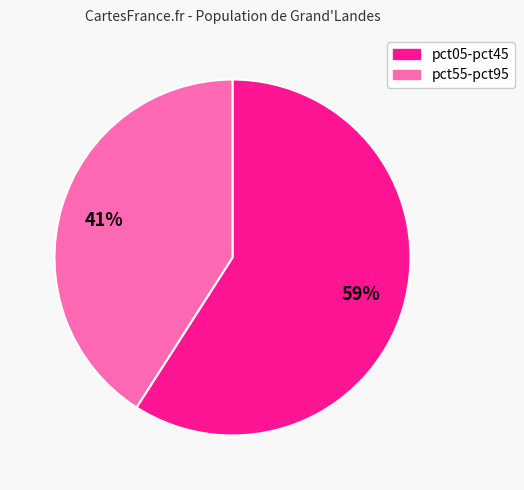

Do pct05-pct45 and pct55-pct95 together represent more than half of the pie?

Yes